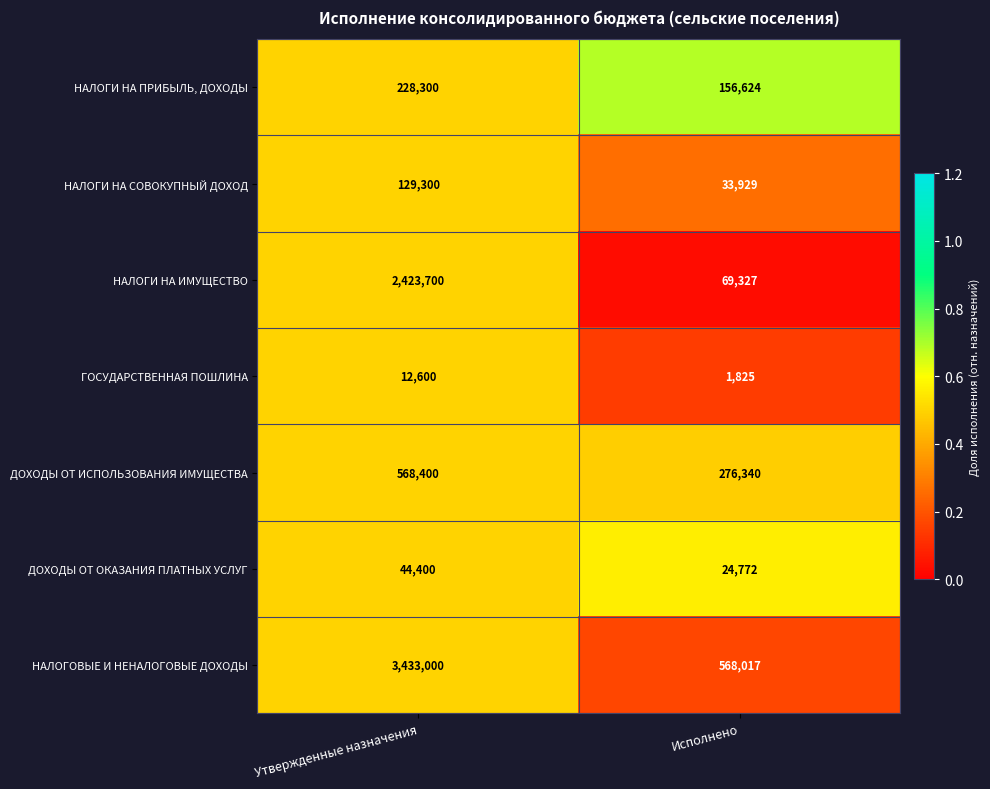

Reading left to right, list all the values displayed in this chart.

НАЛОГИ НА ПРИБЫЛЬ, ДОХОДЫ: 228300	156624
НАЛОГИ НА СОВОКУПНЫЙ ДОХОД: 129300	33929
НАЛОГИ НА ИМУЩЕСТВО: 2423700	69327
ГОСУДАРСТВЕННАЯ ПОШЛИНА: 12600	1825
ДОХОДЫ ОТ ИСПОЛЬЗОВАНИЯ ИМУЩЕСТВА: 568400	276340
ДОХОДЫ ОТ ОКАЗАНИЯ ПЛАТНЫХ УСЛУГ: 44400	24772
НАЛОГОВЫЕ И НЕНАЛОГОВЫЕ ДОХОДЫ: 3433000	568017